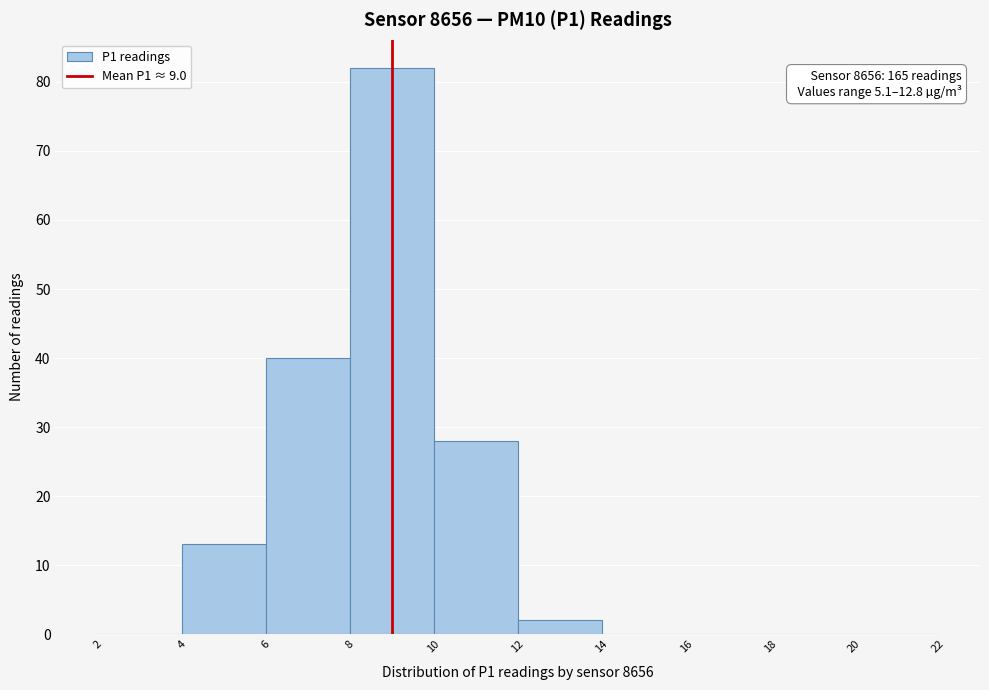

Which range on the x-axis has the tallest bar?

8 to 10